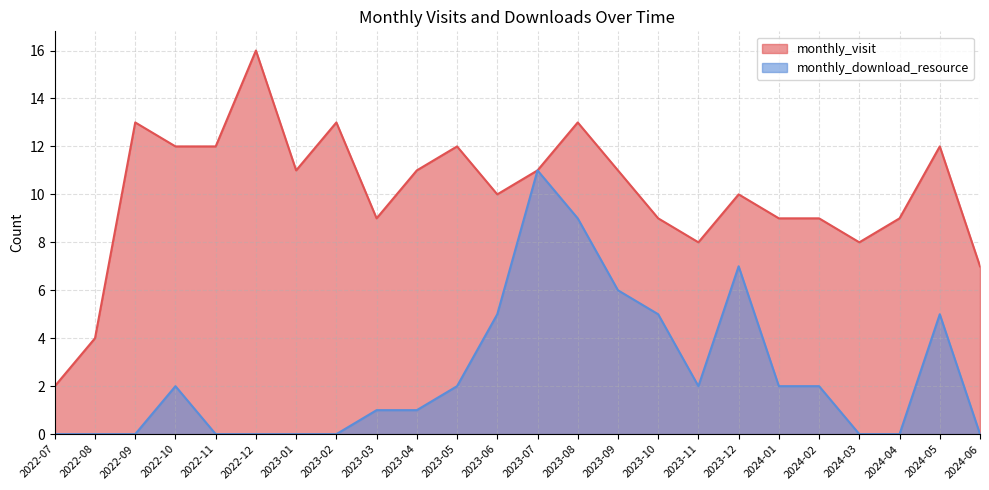

Between 2022-12 and 2023-11, which series saw the biggest shift?

monthly_visit